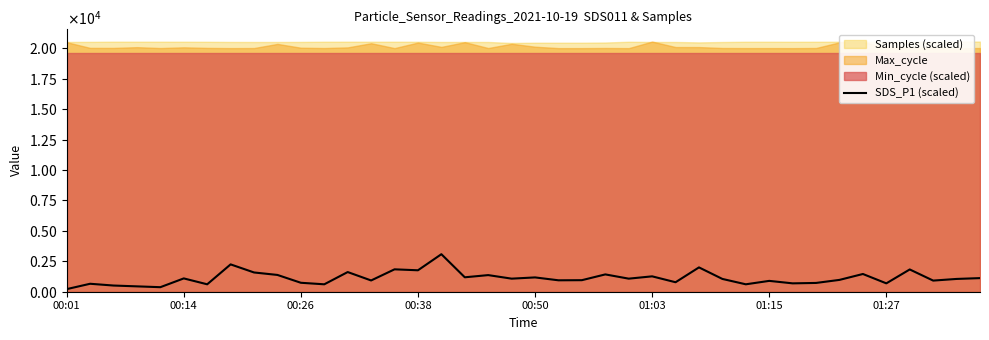

How many values are below 1050?

19